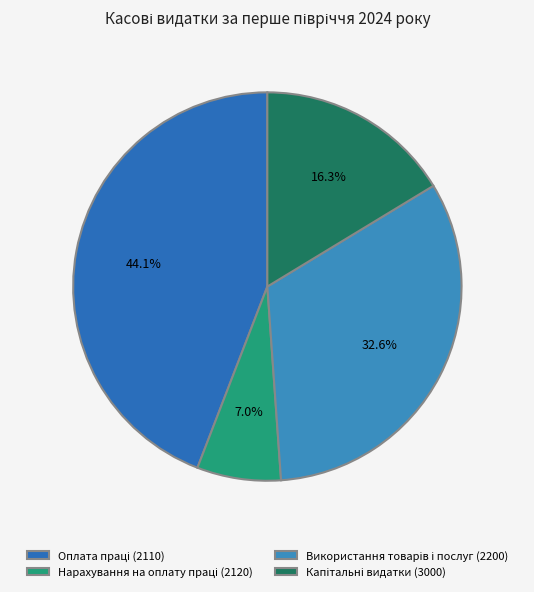

To the nearest percent, what is the difference between the largest and smallest slice percentages?

37%